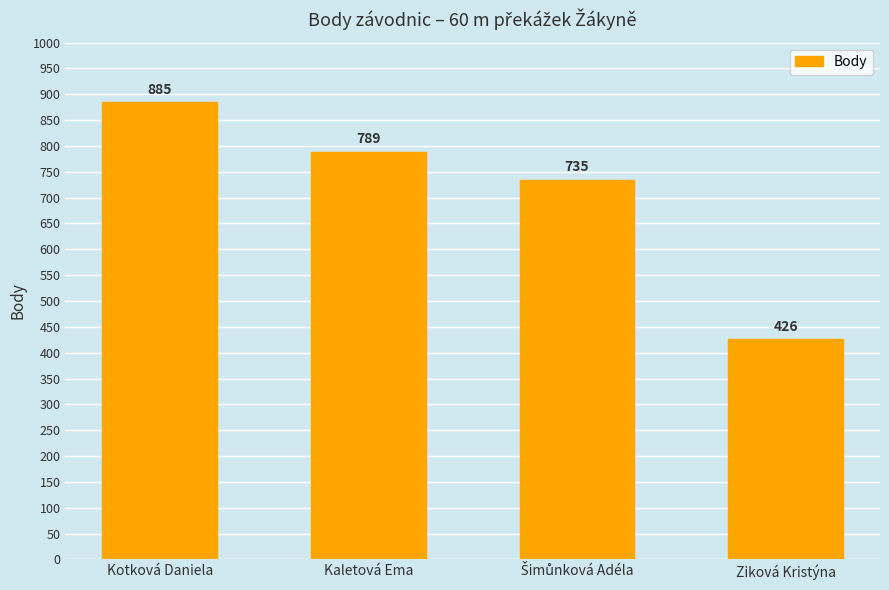

Which category has the highest value across all series?

Kotková Daniela